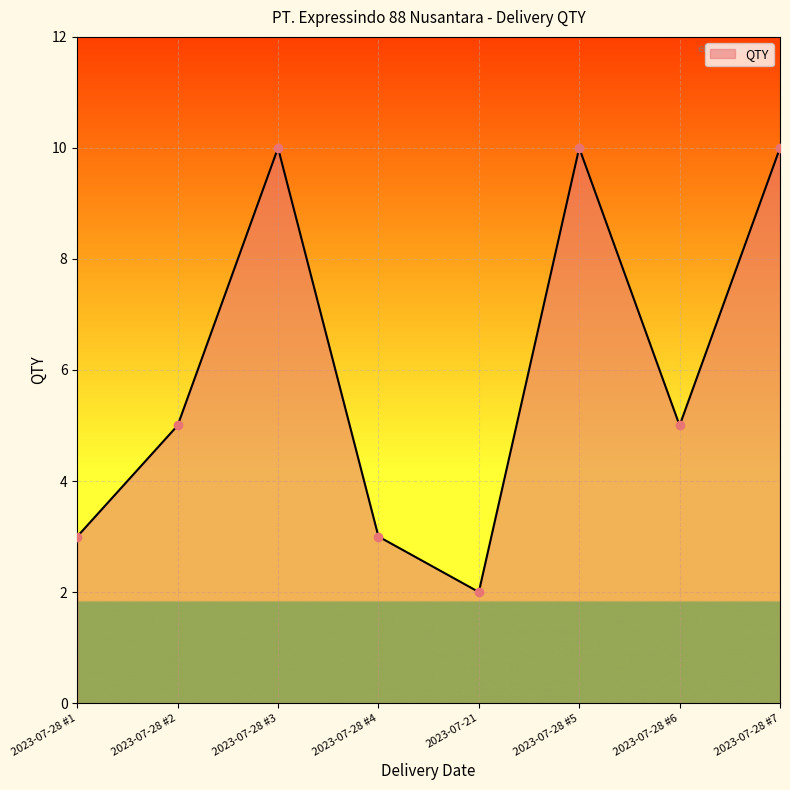

What position from the right is 2023-07-28 #4?

5